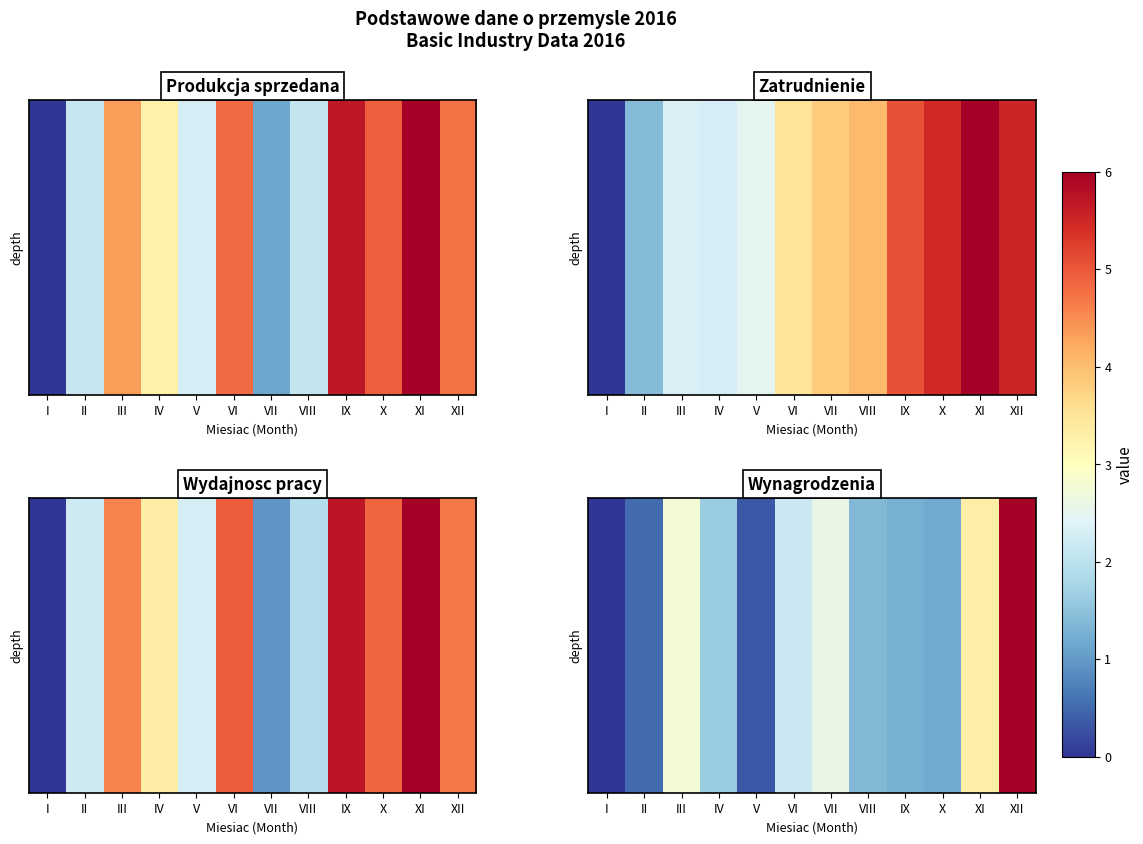

What is the change in value from VI to VIII?

-0.8